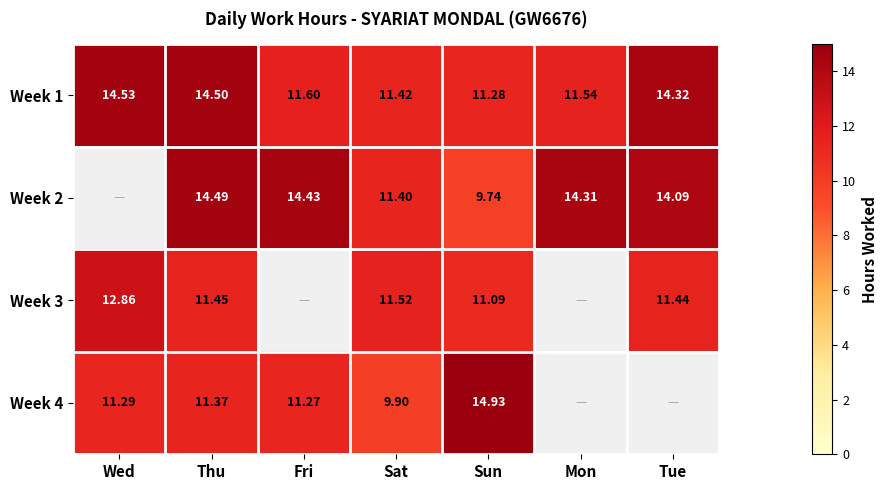

At which label does Week 1 reach its peak?

Wed